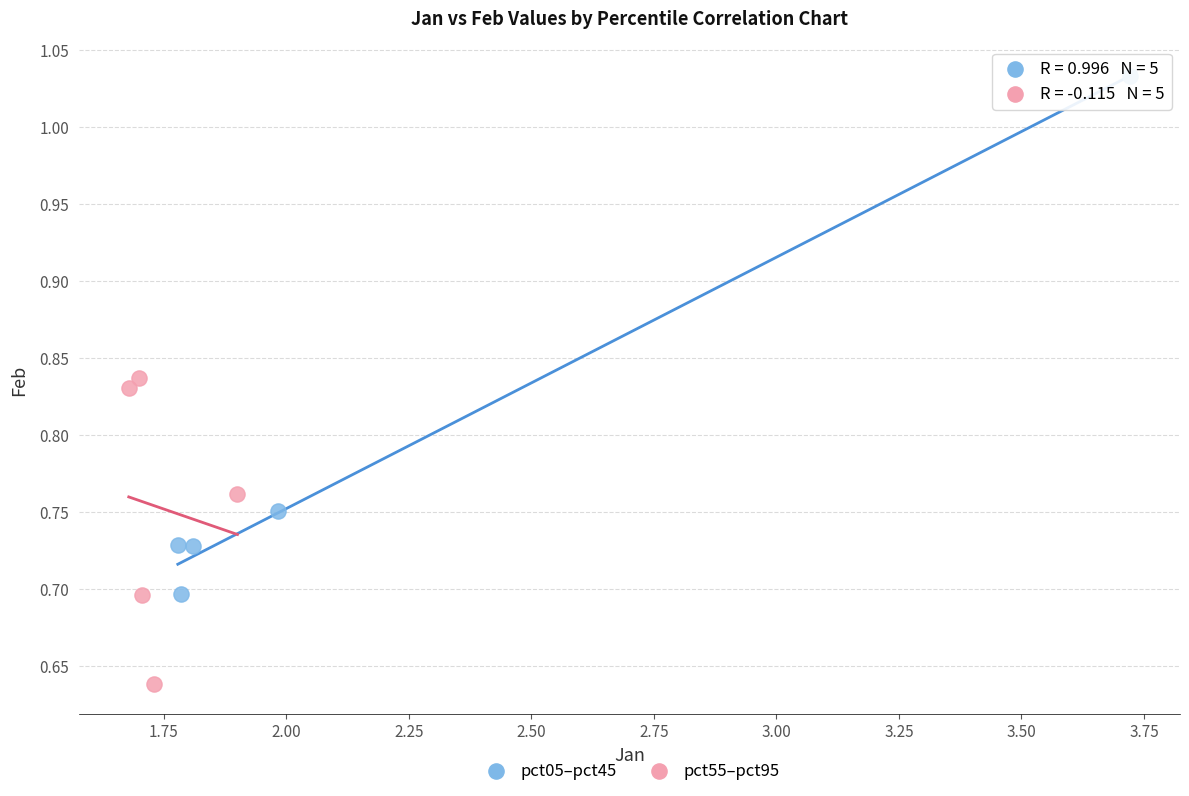

Which series contains the lowest Y value?

pct55–pct95